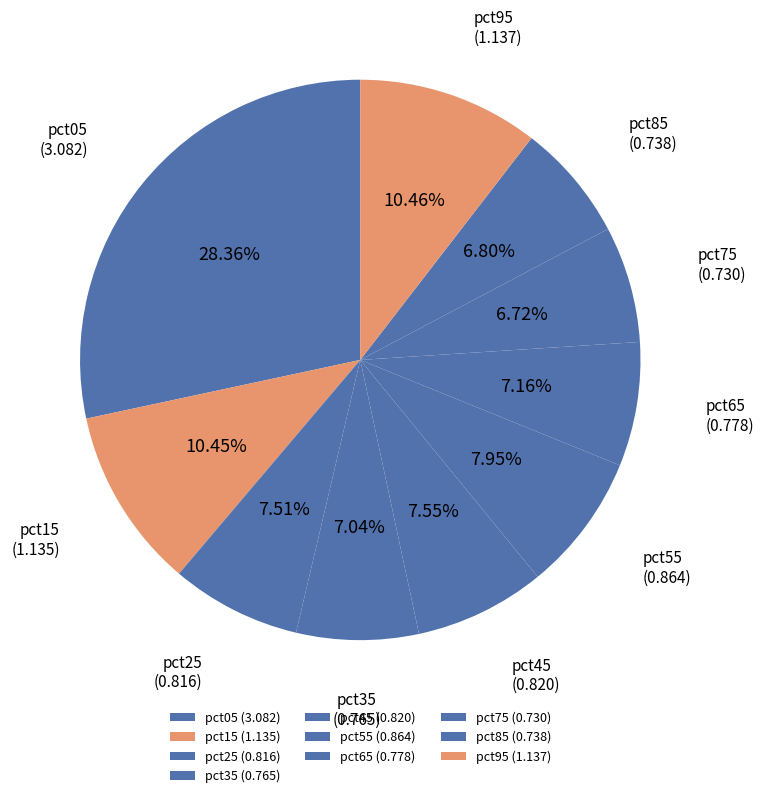

To the nearest percent, what is the difference between the largest and smallest slice percentages?

22%